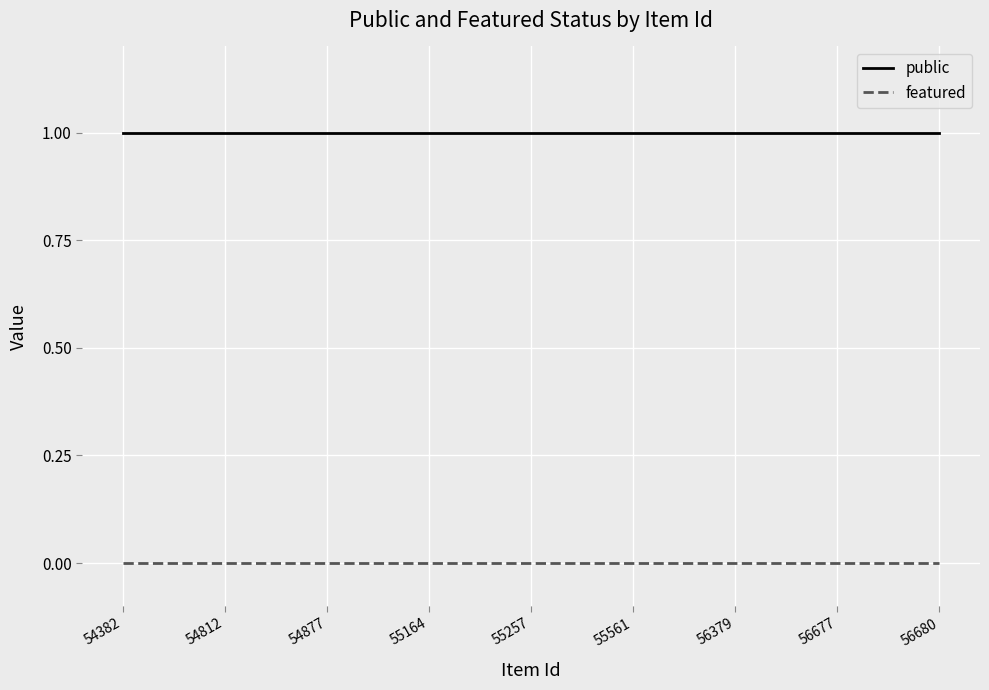

List the series in order of their peak value, highest first.

public, featured